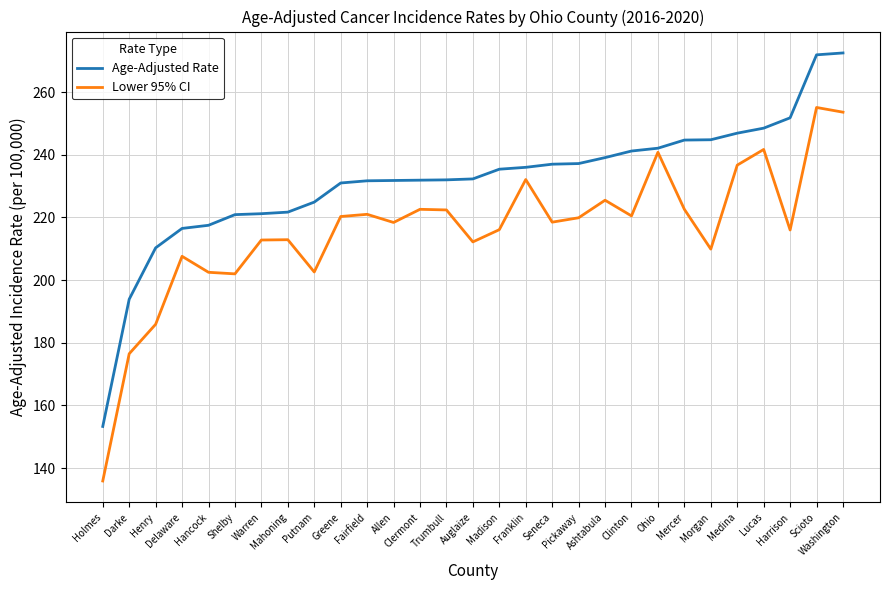

True or false: Age-Adjusted Rate and Lower 95% CI intersect in this chart.

False